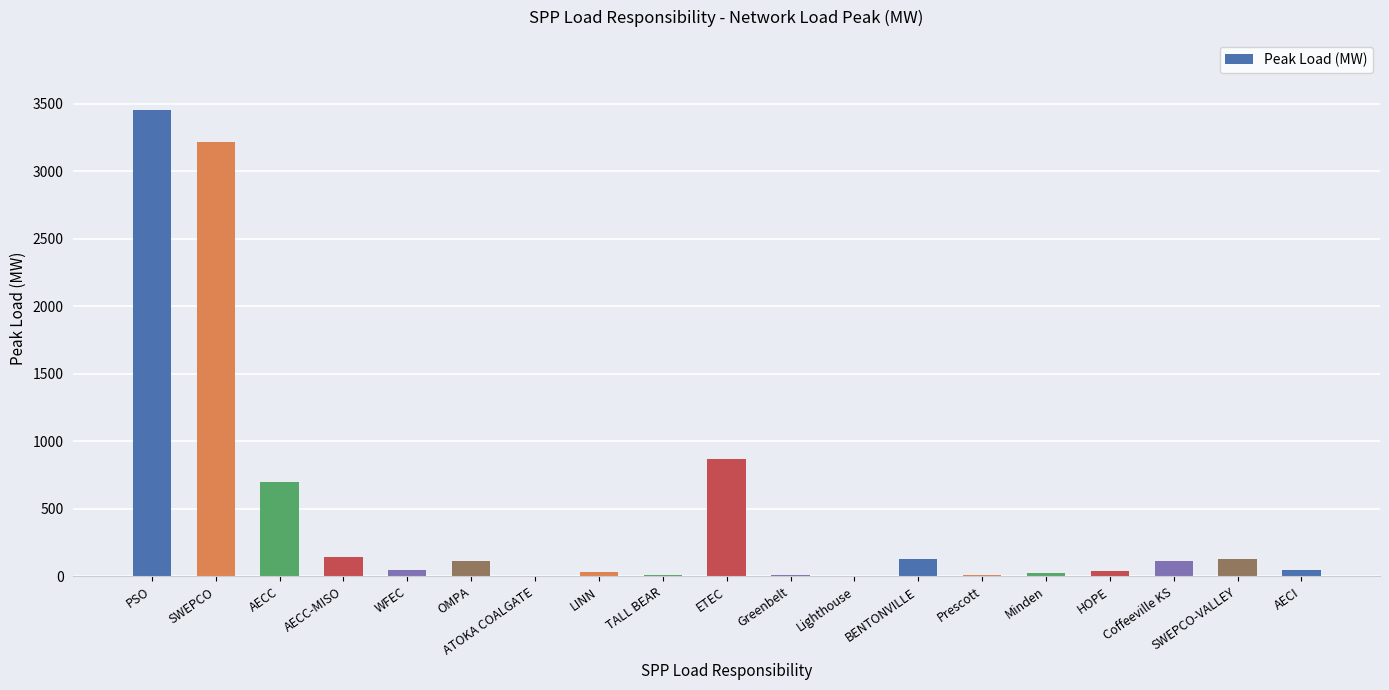

What is the sum of all values?

9120